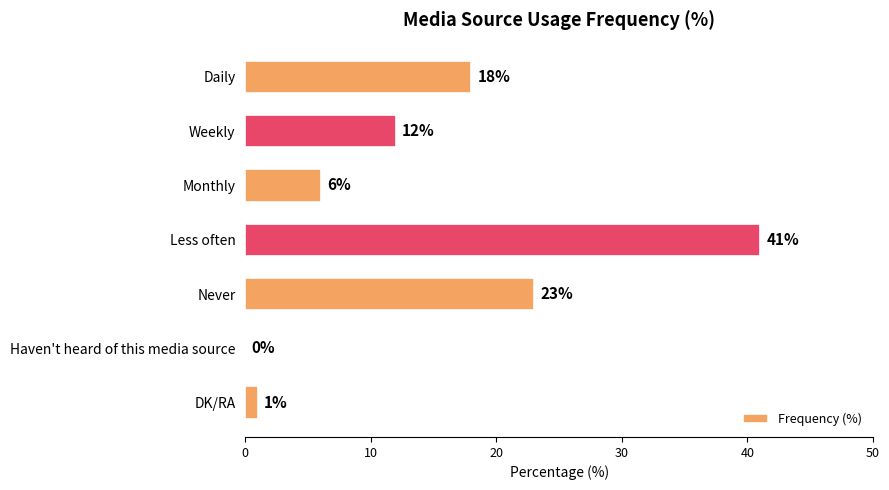

Reading top to bottom, extract all data points from this chart.

Daily=18	Weekly=12	Monthly=6	Less often=41	Never=23	Haven't heard of this media source=0	DK/RA=1